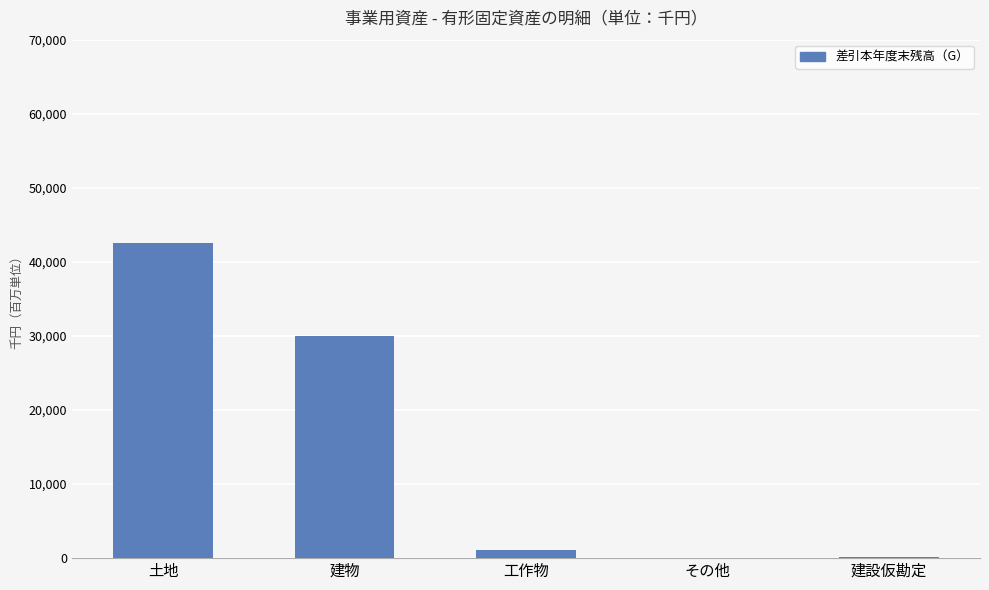

Does the chart contain any negative values?

No